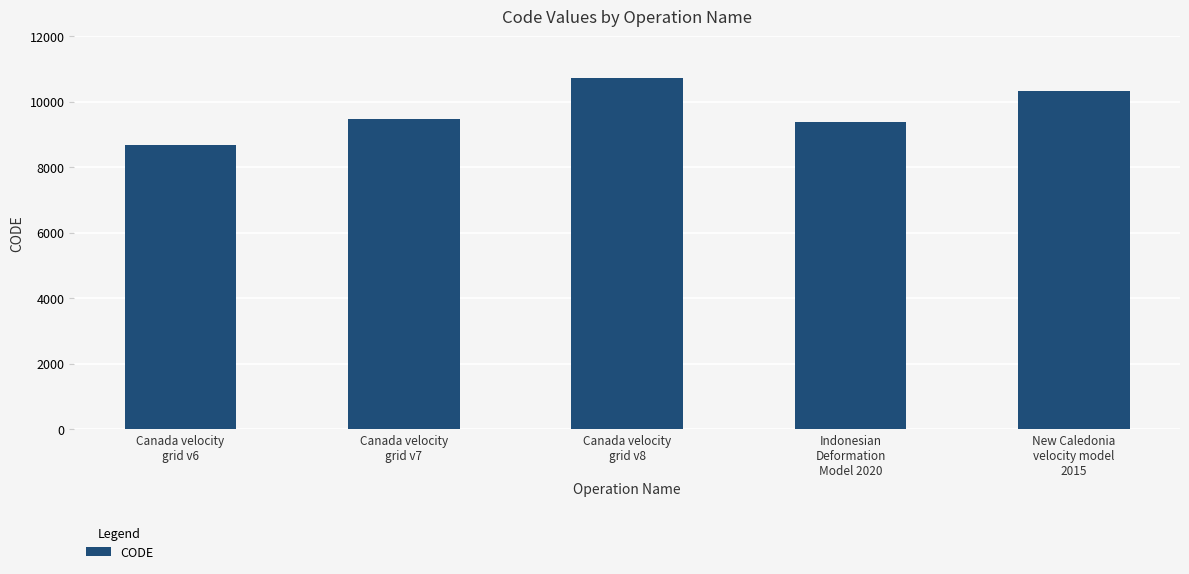

Between Canada velocity
grid v8 and Indonesian
Deformation
Model 2020, which is larger?

Canada velocity
grid v8